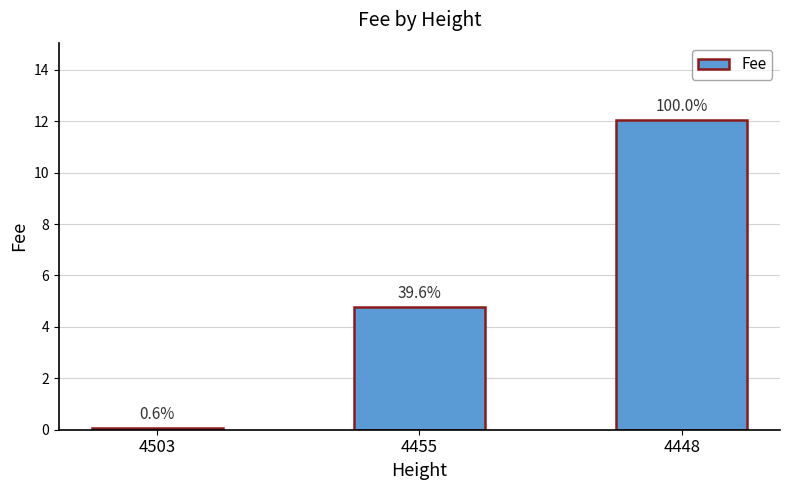

How many bars are there in total?

3